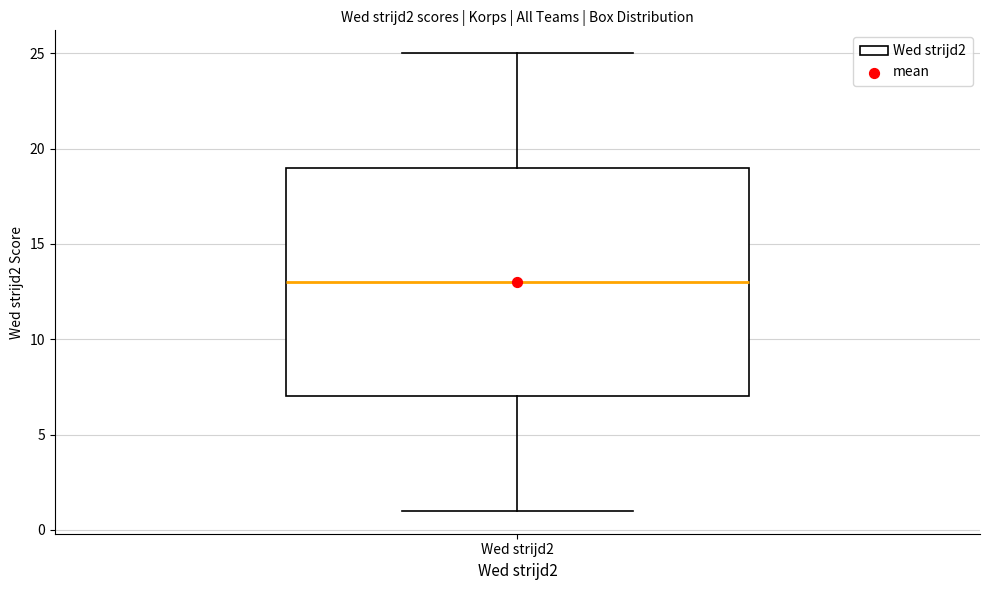

Transcribe this box plot: give where the median line is, the range the box spans, and where the two whiskers end, as read against the y-axis. The values are not printed on the chart, so give them approximately, as read against the axis.

median 13, box 7 to 19, whiskers 1 to 25